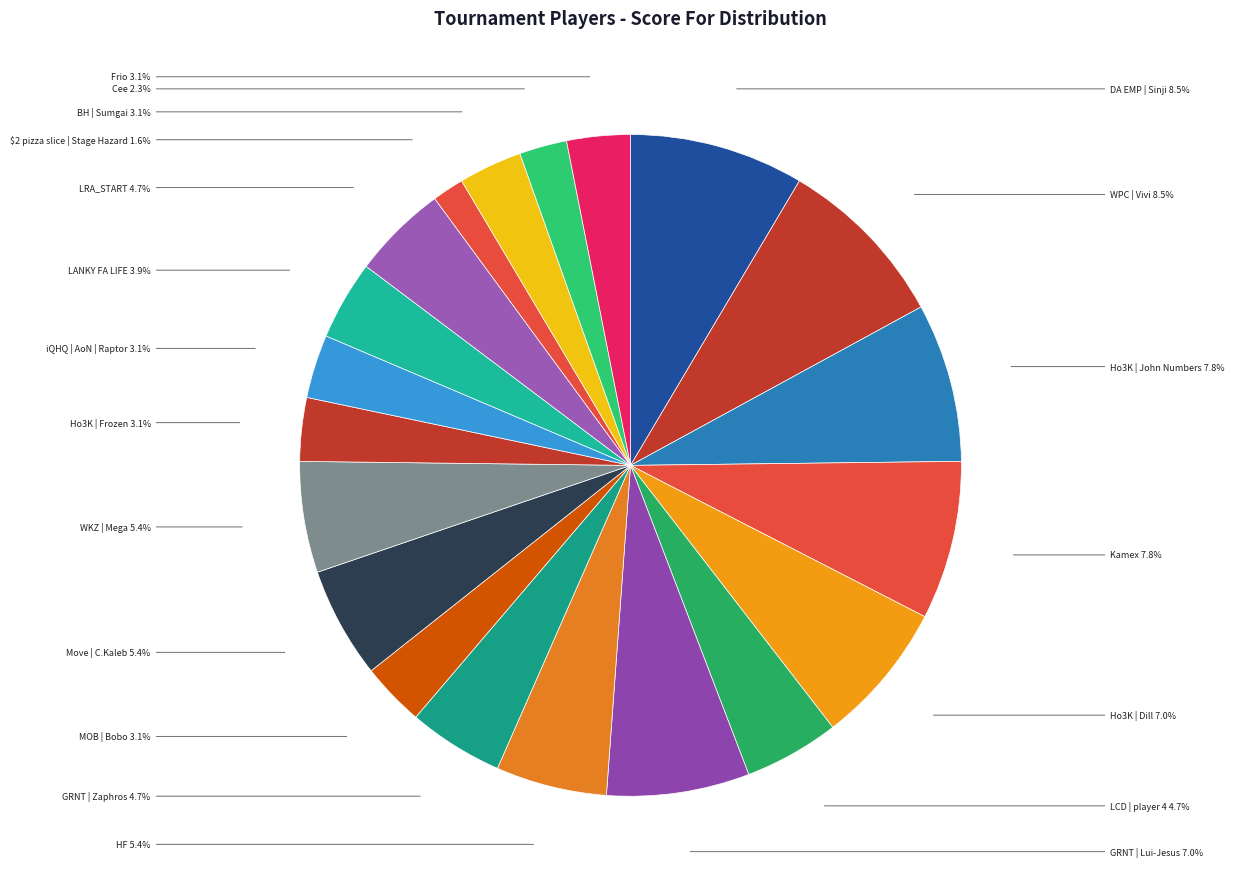

To the nearest percent, what percentage of the pie is Cee?

2%